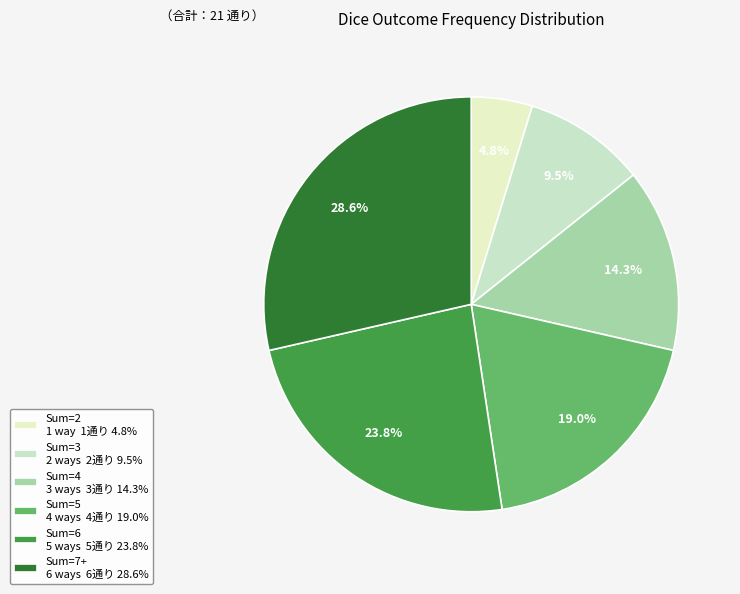

How many slices are in this pie chart?

6